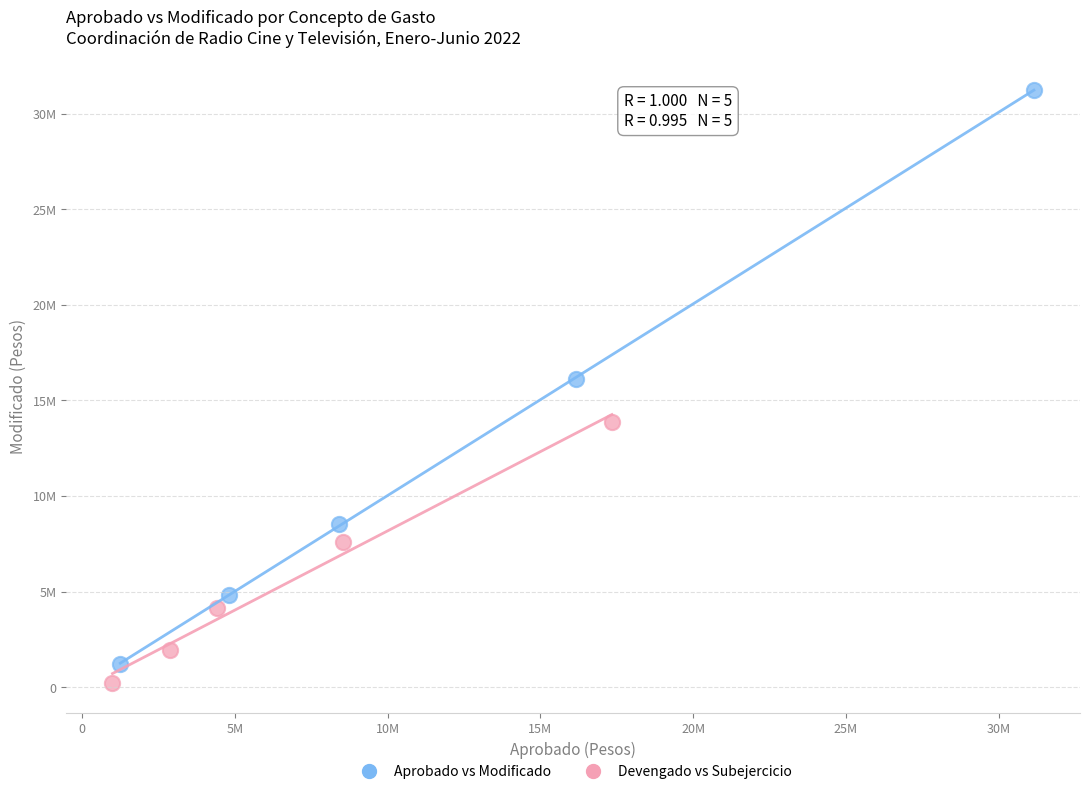

Which series contains the highest Y value?

Aprobado vs Modificado